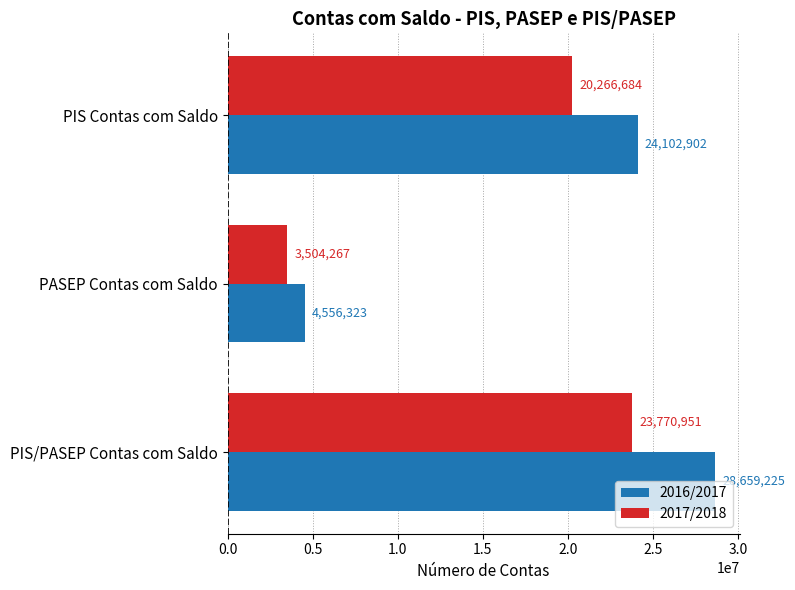

Which series changed the most between PIS Contas com Saldo and PASEP Contas com Saldo?

2016/2017